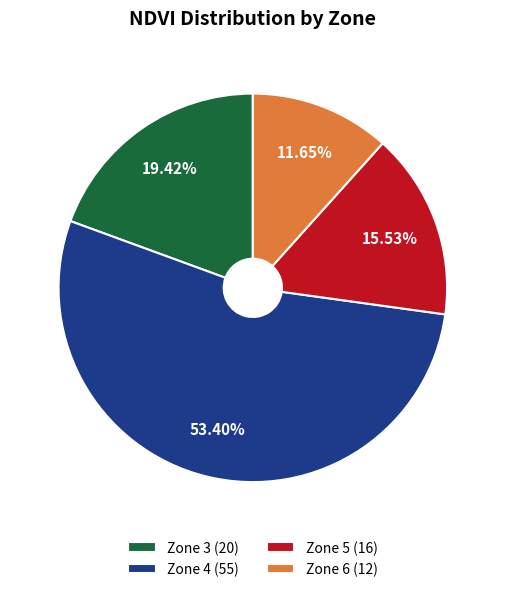

To the nearest percent, what portion does Zone 3 represent?

19%